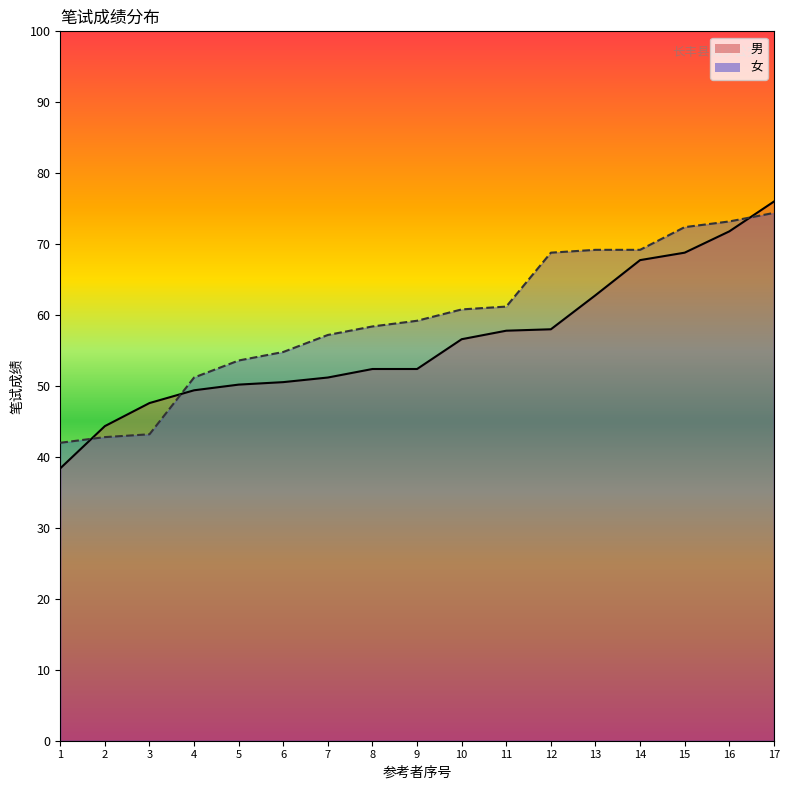

What is the average value of the 男_line series?

56.2